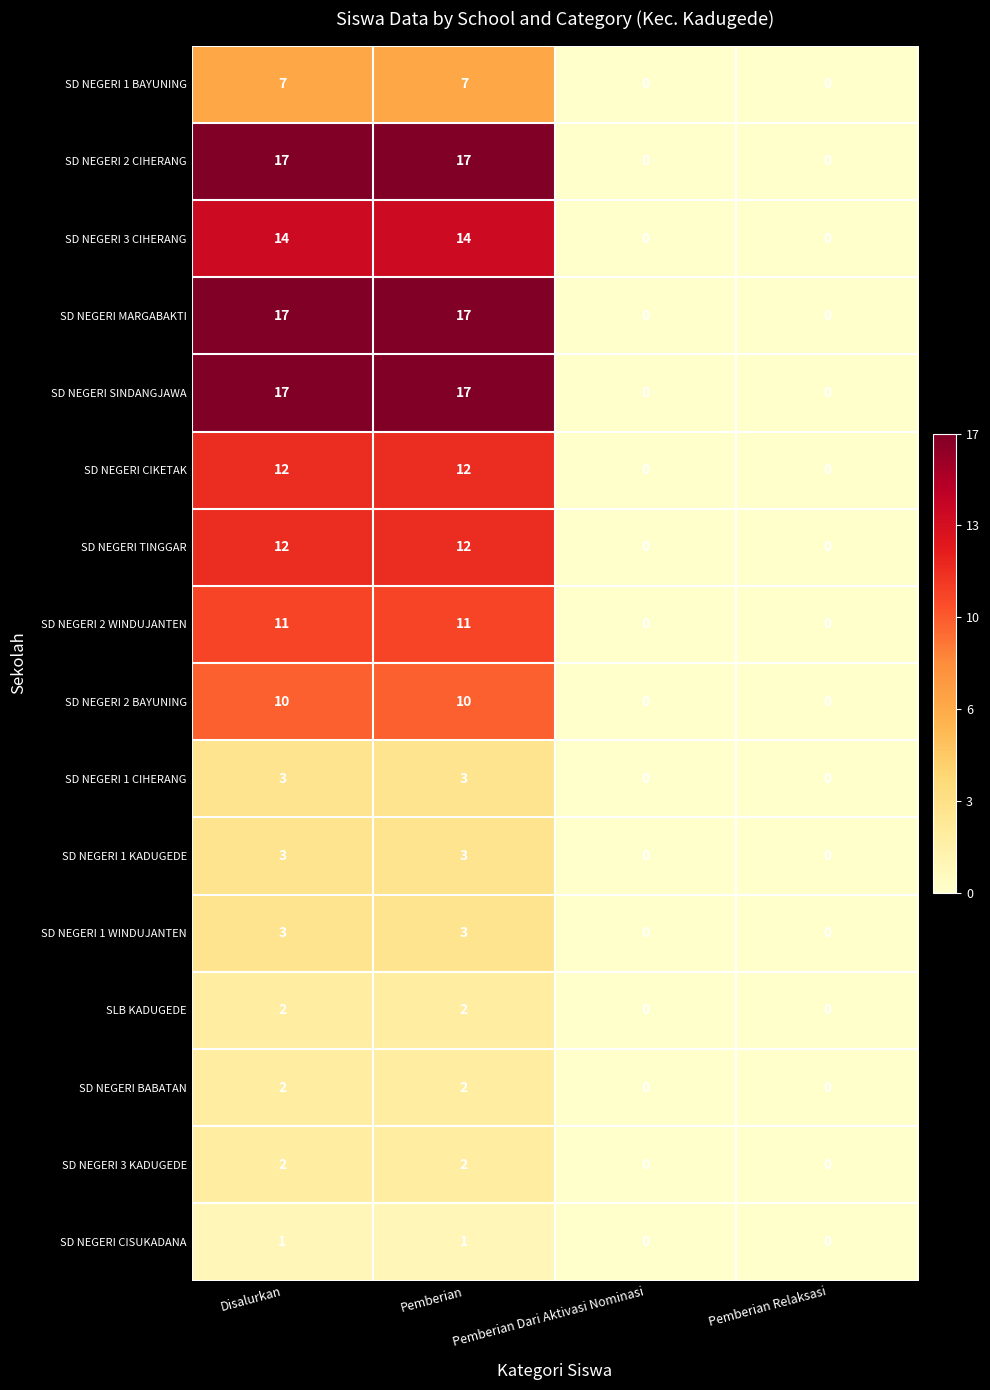

The value of SD NEGERI 2 BAYUNING at Pemberian Dari Aktivasi Nominasi is 6. True or false?

False